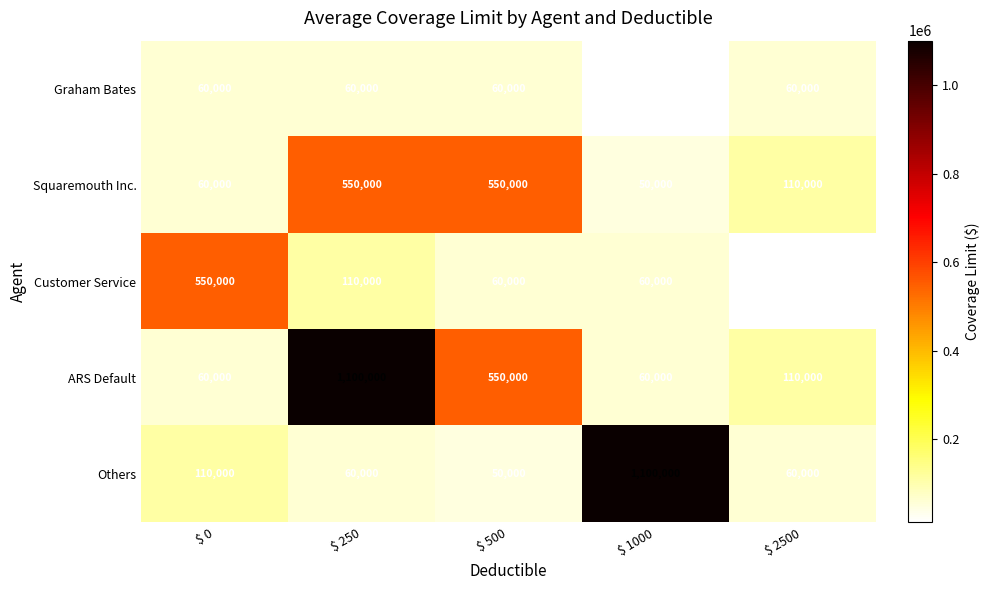

What is the smallest value displayed?

12000